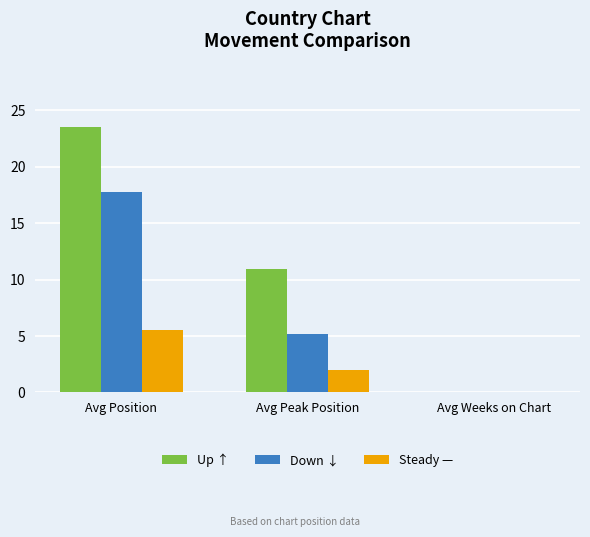

What is the greatest value displayed?

23.5